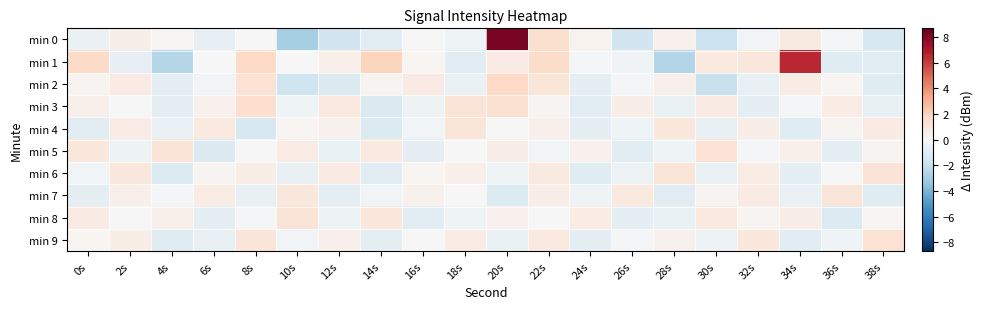

Which category has the lowest value across all series?

10s